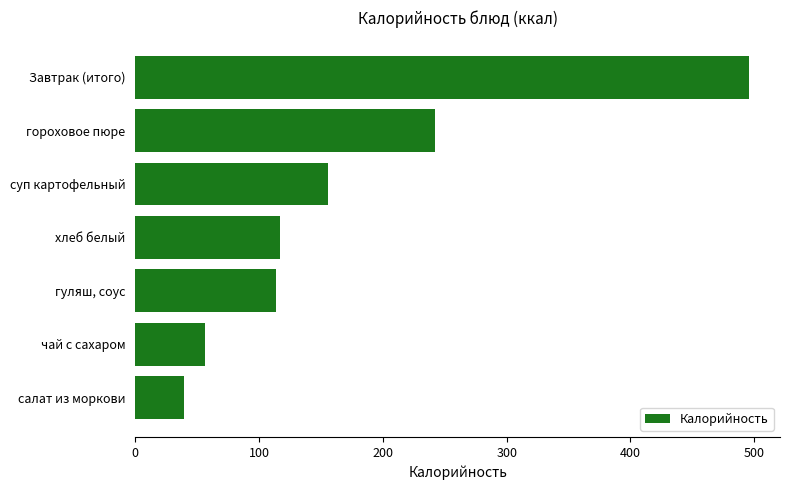

What is the sum of all values?

1220